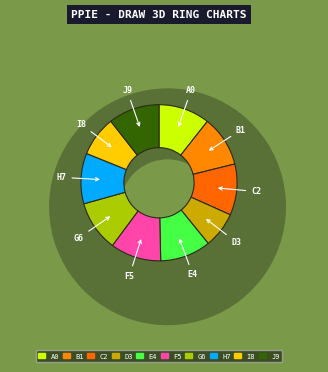

Is it true that 1-Fri is 1% of the pie?

False